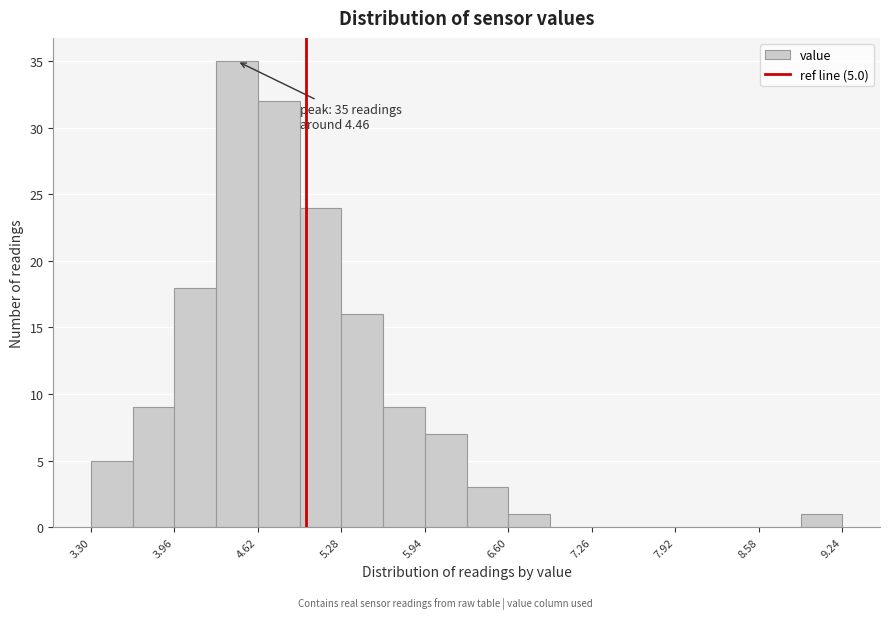

Read against the x-axis, roughly where is the centre of the tallest bar?

4.5